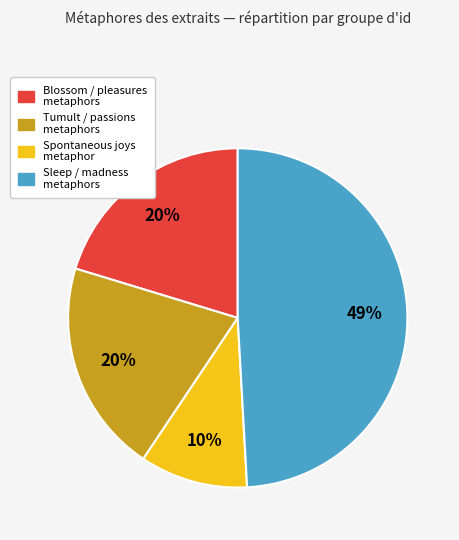

How many slices are in this pie chart?

4